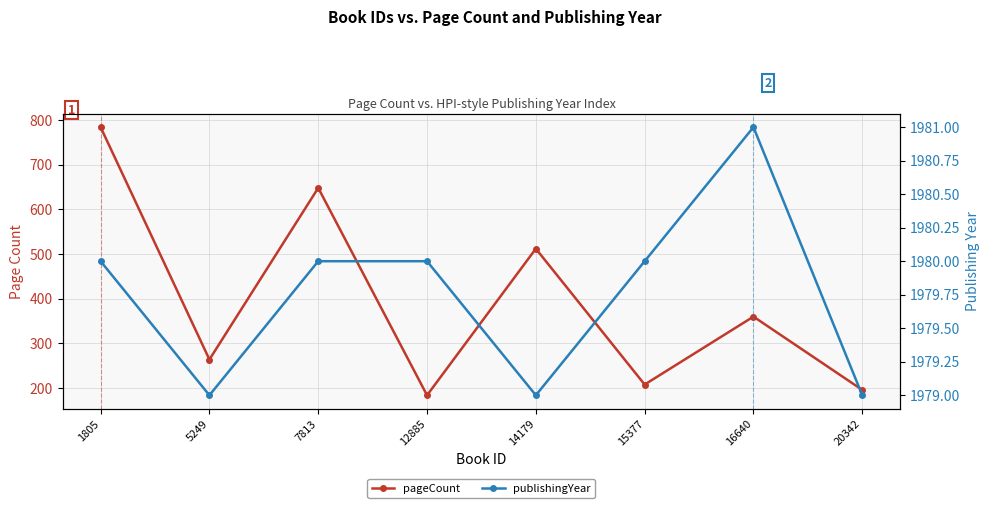

What is the highest value of the publishingYear series?

1981